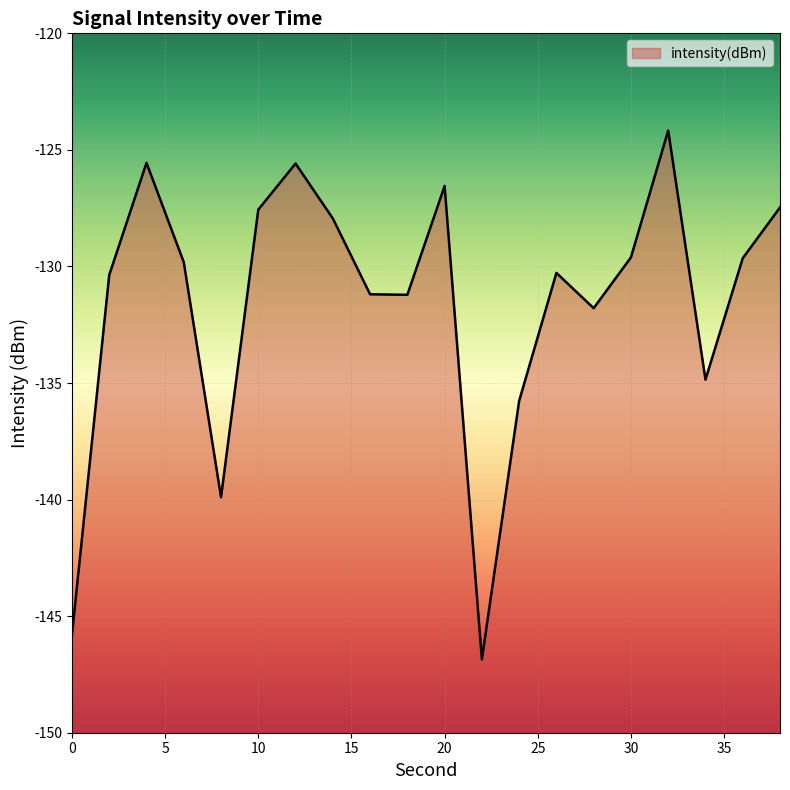

List the labels in order of value, smallest first.

22, 0, 8, 24, 34, 28, 18, 16, 2, 26, 6, 36, 30, 14, 10, 38, 20, 12, 4, 32